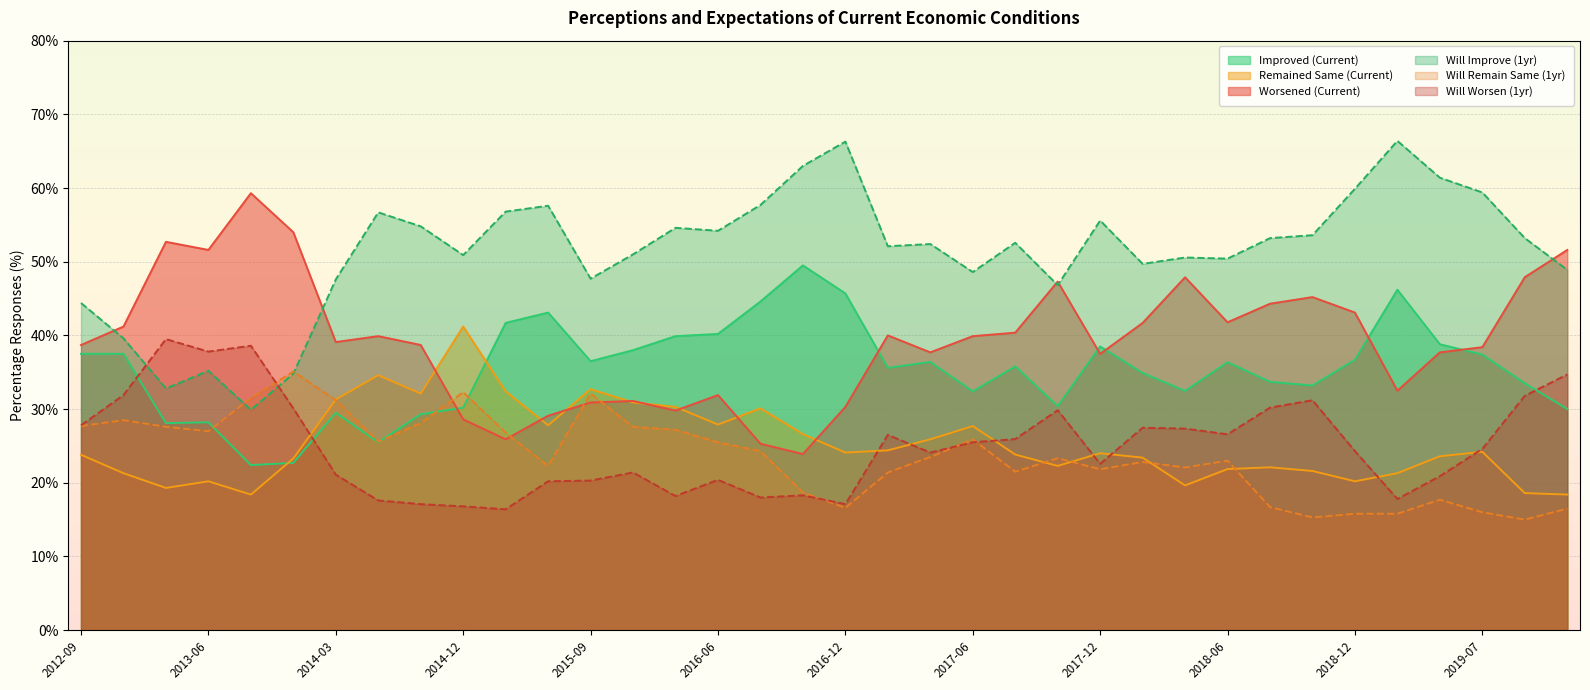

What is the value of the Worsened (Current) point at the 1st from the left?

38.7